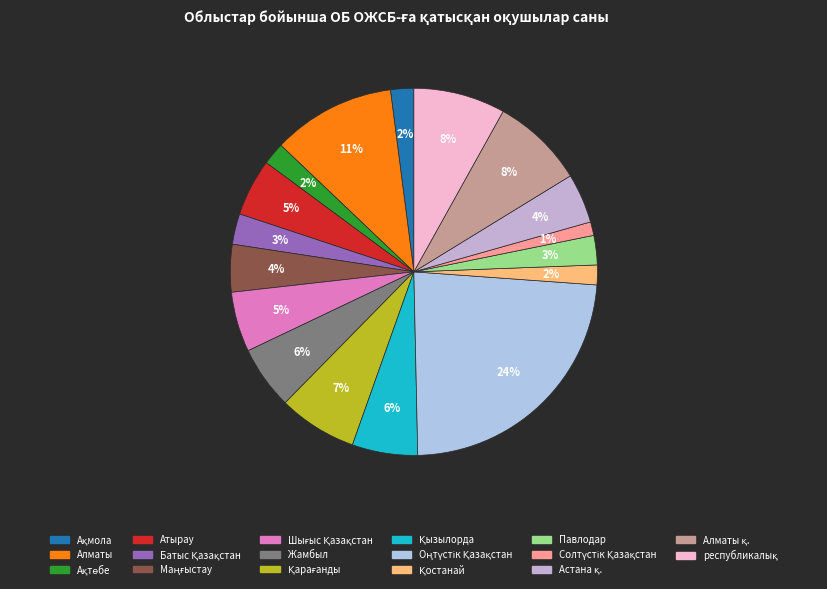

Which slice is the largest?

Оңтүстік Қазақстан